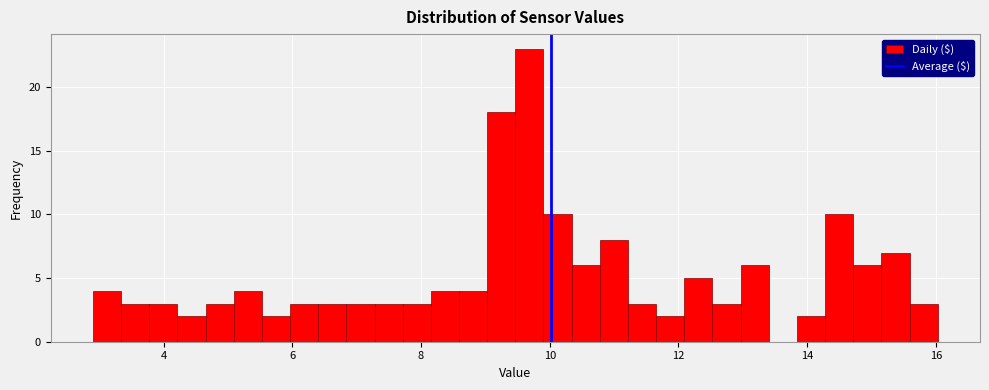

Around what value on the x-axis is the tallest bar? Give the approximate position of its centre, as read against the axis.

9.6